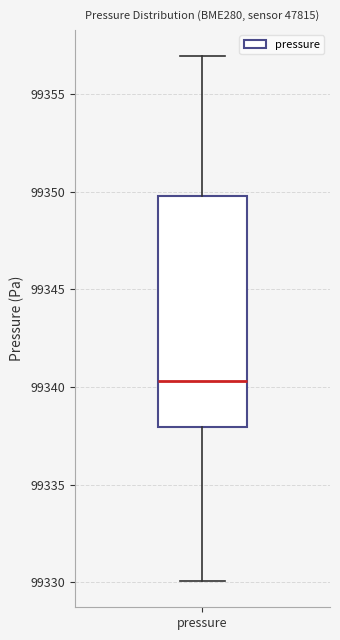

Transcribe this box plot: give where the median line is, the range the box spans, and where the two whiskers end, as read against the y-axis. The values are not printed on the chart, so give them approximately, as read against the axis.

median 99340.5, box 99338.0 to 99350.0, whiskers 99330.0 to 99357.0